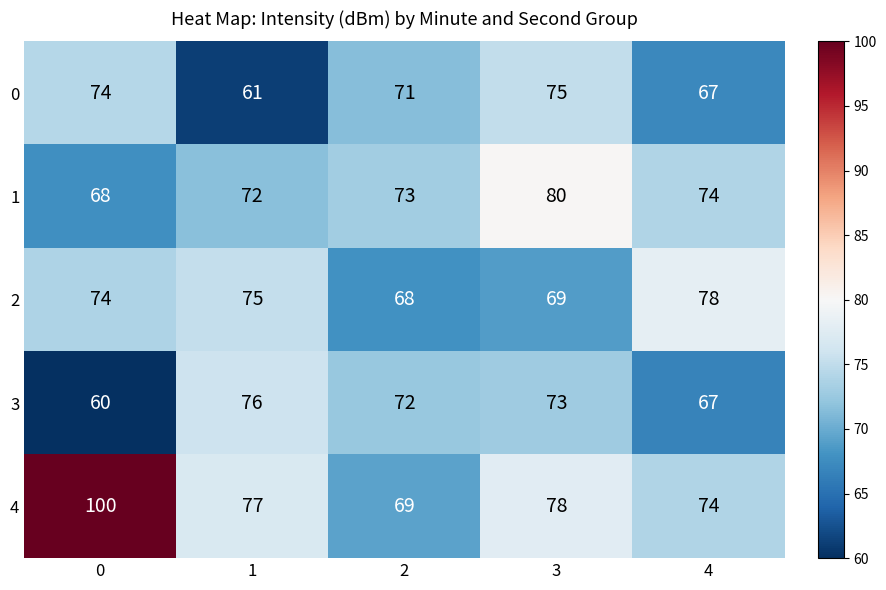

What is the difference between the 1 values at 0 and 2?

5